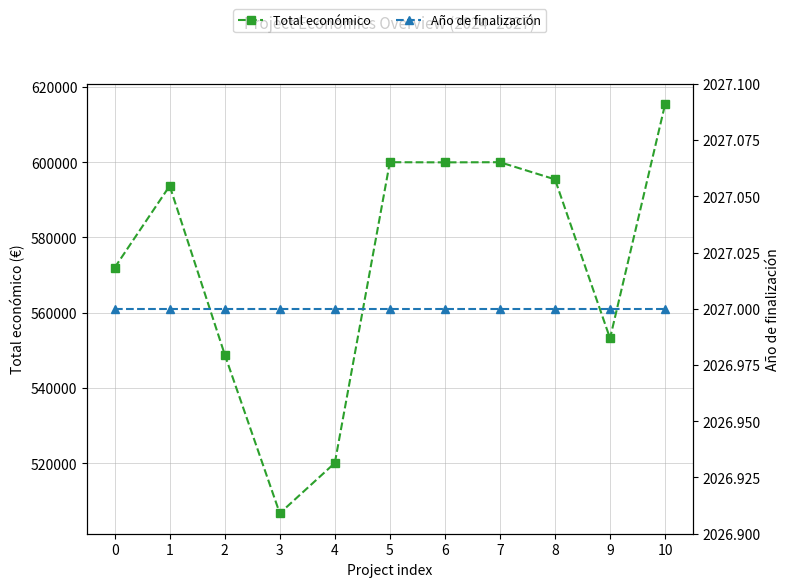

Which category has the highest value in the Total económico series?

10